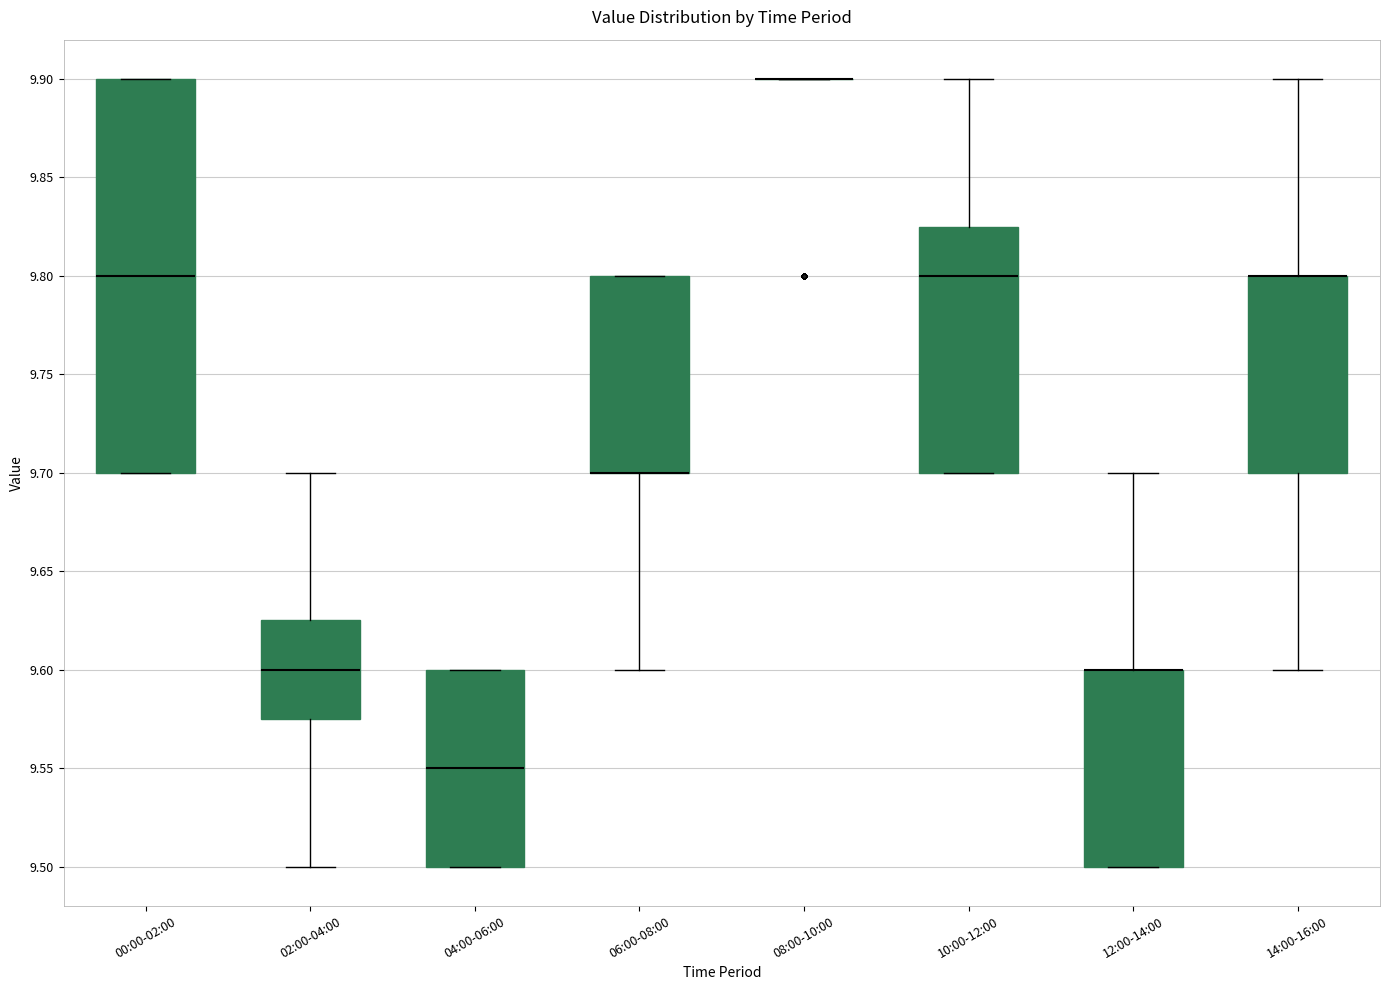

Reading left to right, read every box against the y-axis: the position of its median line, the range the box covers, and the ends of its whiskers. The values are not printed on the chart, so give them approximately, as read against the axis.

00:00-02:00: median 9.800, box 9.700 to 9.900, whiskers 9.700 to 9.900
02:00-04:00: median 9.600, box 9.575 to 9.625, whiskers 9.500 to 9.700
04:00-06:00: median 9.550, box 9.500 to 9.600, whiskers 9.500 to 9.600
06:00-08:00: median 9.700 (drawn on the box's lower edge), box 9.700 to 9.800, whiskers 9.600 to 9.800
08:00-10:00: box collapsed to a line at 9.900, whiskers 9.900 to 9.900
10:00-12:00: median 9.800, box 9.700 to 9.825, whiskers 9.700 to 9.900
12:00-14:00: median 9.600 (drawn on the box's upper edge), box 9.500 to 9.600, whiskers 9.500 to 9.700
14:00-16:00: median 9.800 (drawn on the box's upper edge), box 9.700 to 9.800, whiskers 9.600 to 9.900